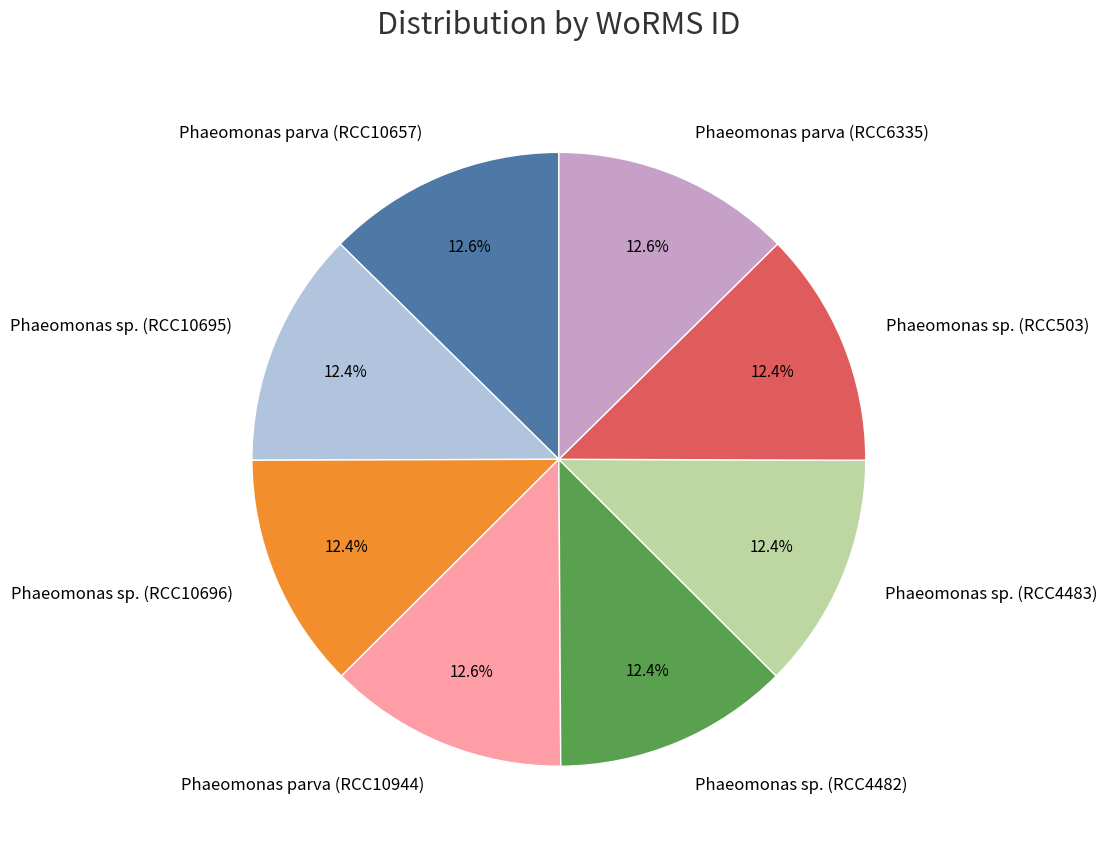

Does Phaeomonas parva (RCC10657) represent more than half of the total?

No